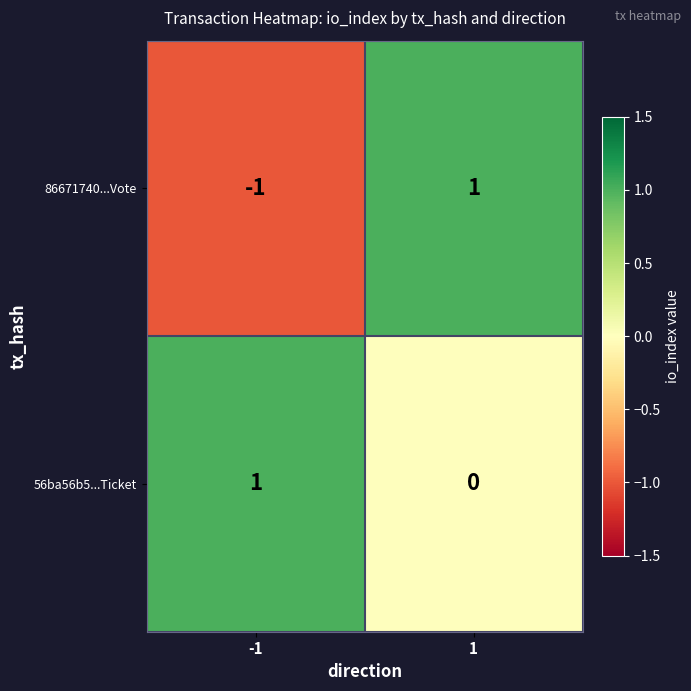

Reading right to left, transcribe all the data shown in this chart.

86671740...Vote: 1=1	-1=-1
56ba56b5...Ticket: 1=0	-1=1